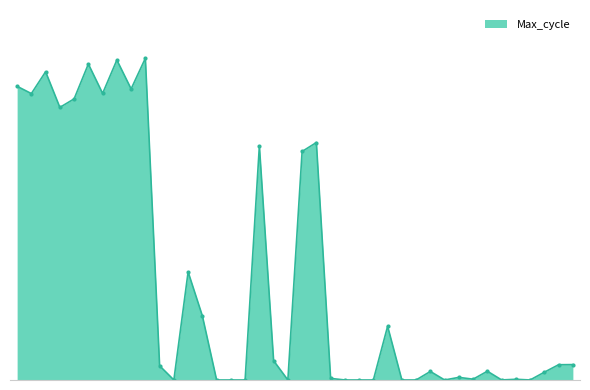

Reading left to right, transcribe all the data shown in this chart.

250387177	244182136	262800922	232403700	239674143	269371571	244338013	272798030	248173523	274294022	12119607	29503	92179361	54683012	29579	29343	29539	199642694	16466507	29463	194846244	202452538	1368484	29423	30023	29549	45816650	30012	30117	7289045	29423	2243230	691155	7490407	54877	605637	30069	6659011	13030085	13131034